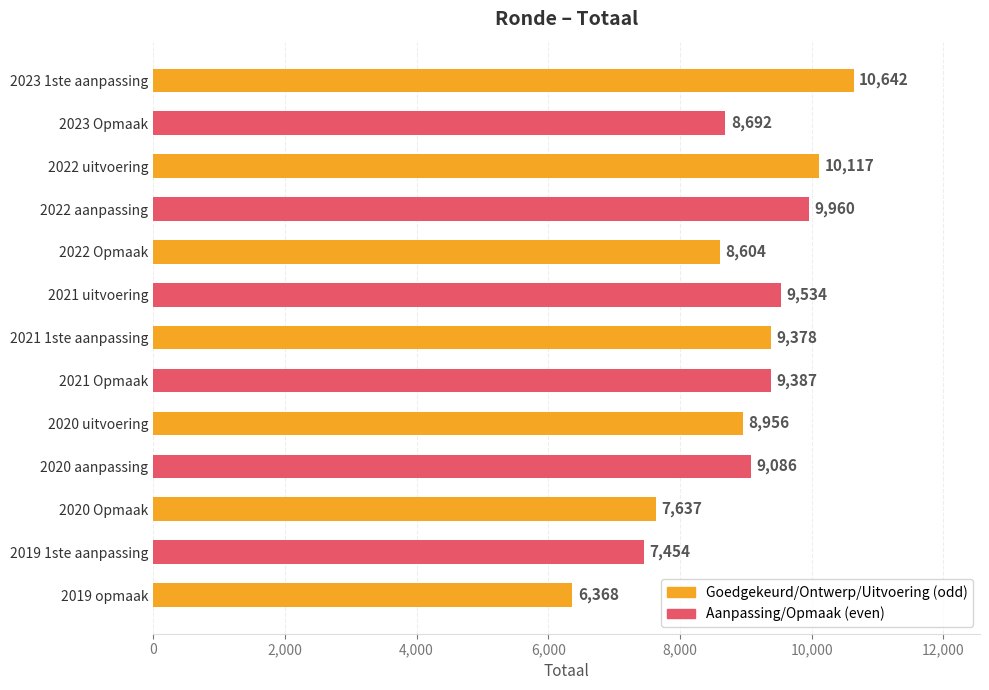

Approximately how many times larger is the value at 2019 opmaak compared to 2020 Opmaak?

0.8